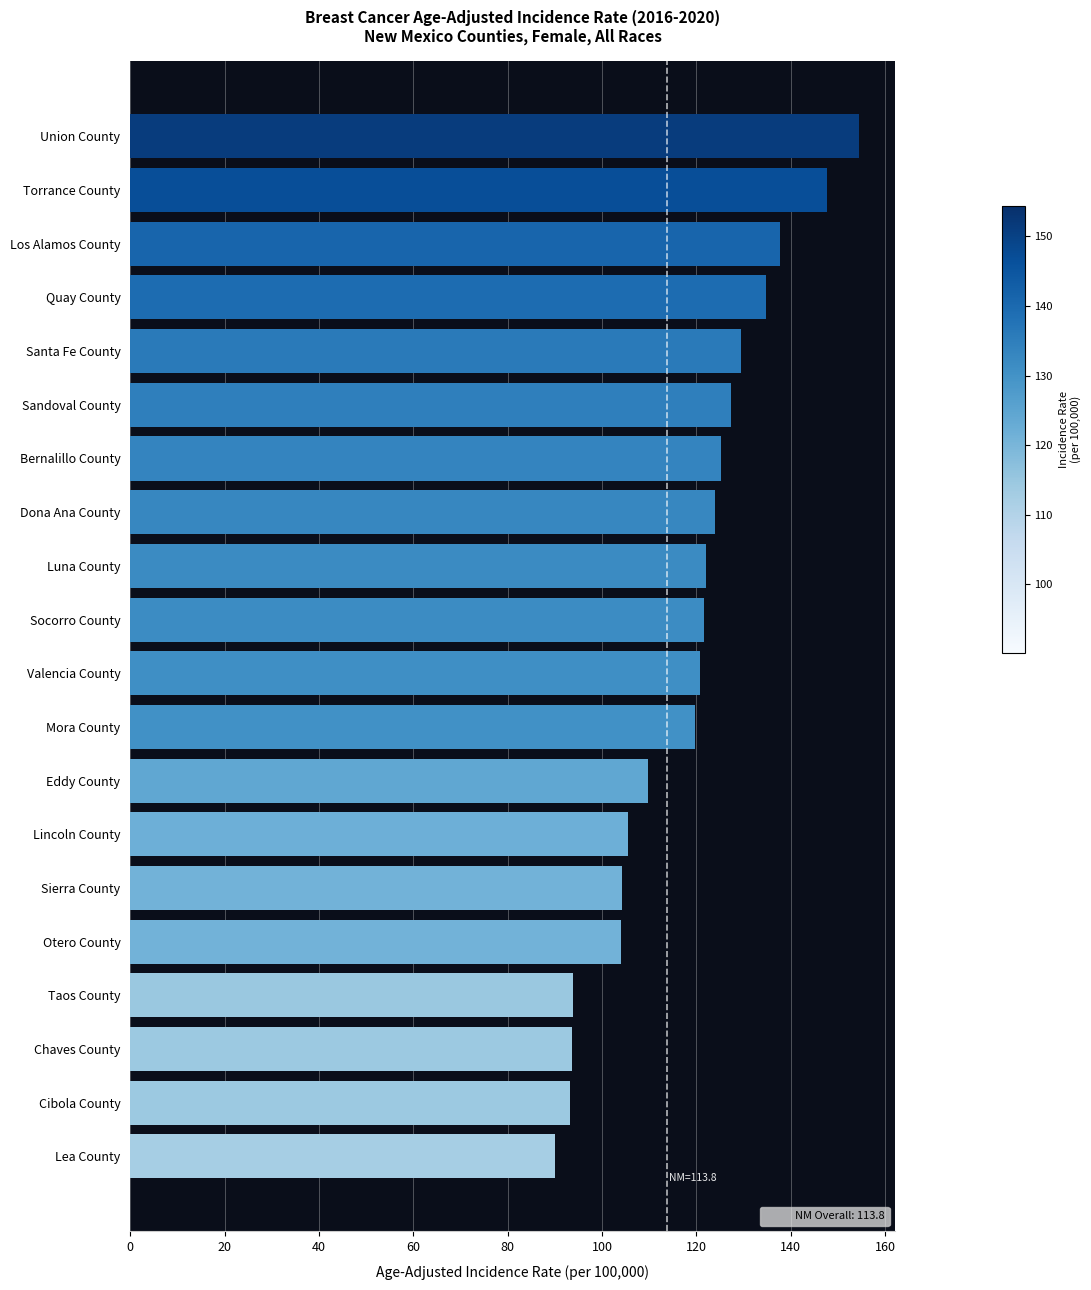

Does the chart contain any negative values?

No